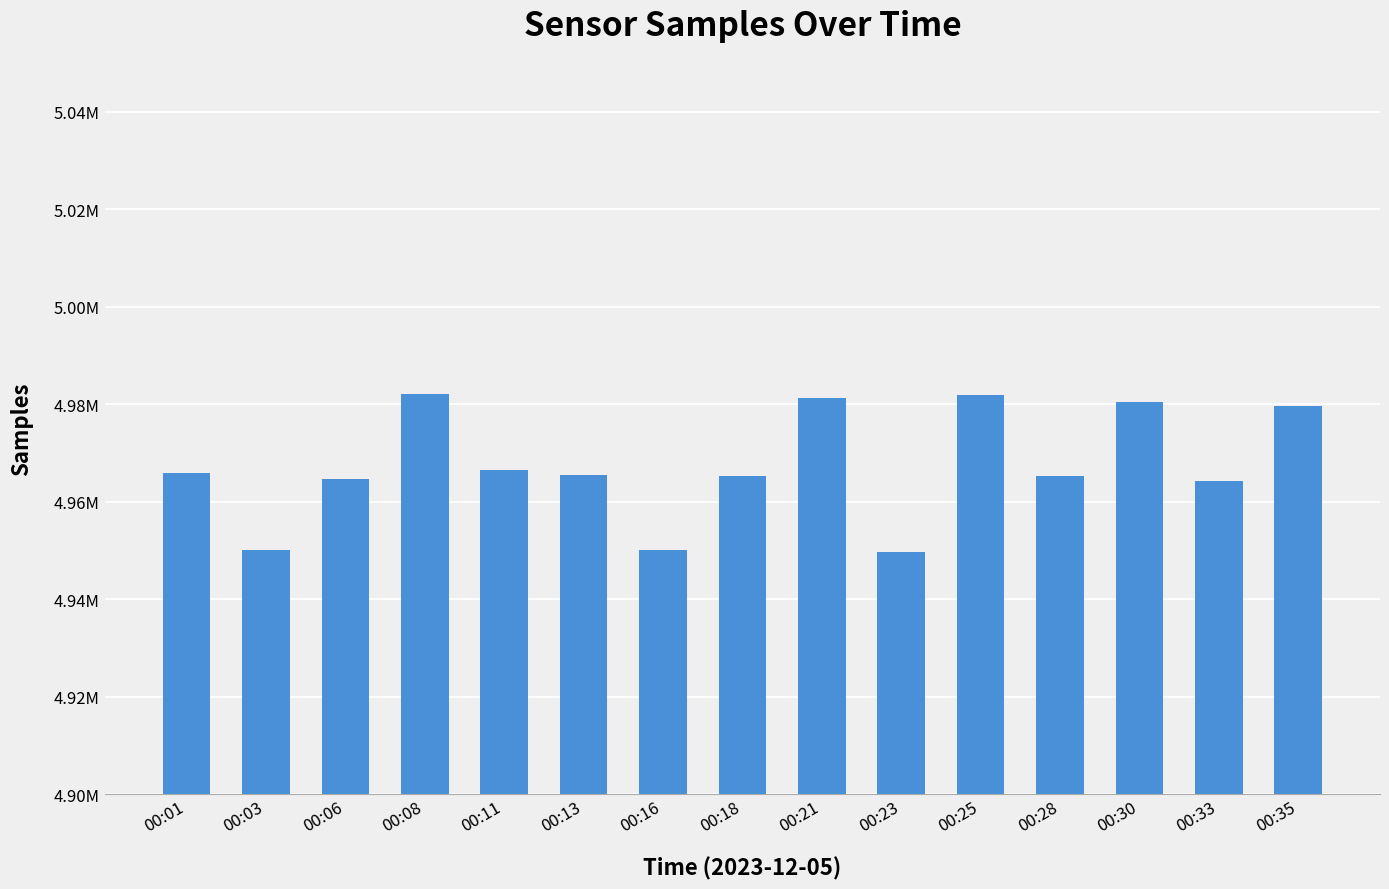

Does the chart contain any negative values?

No